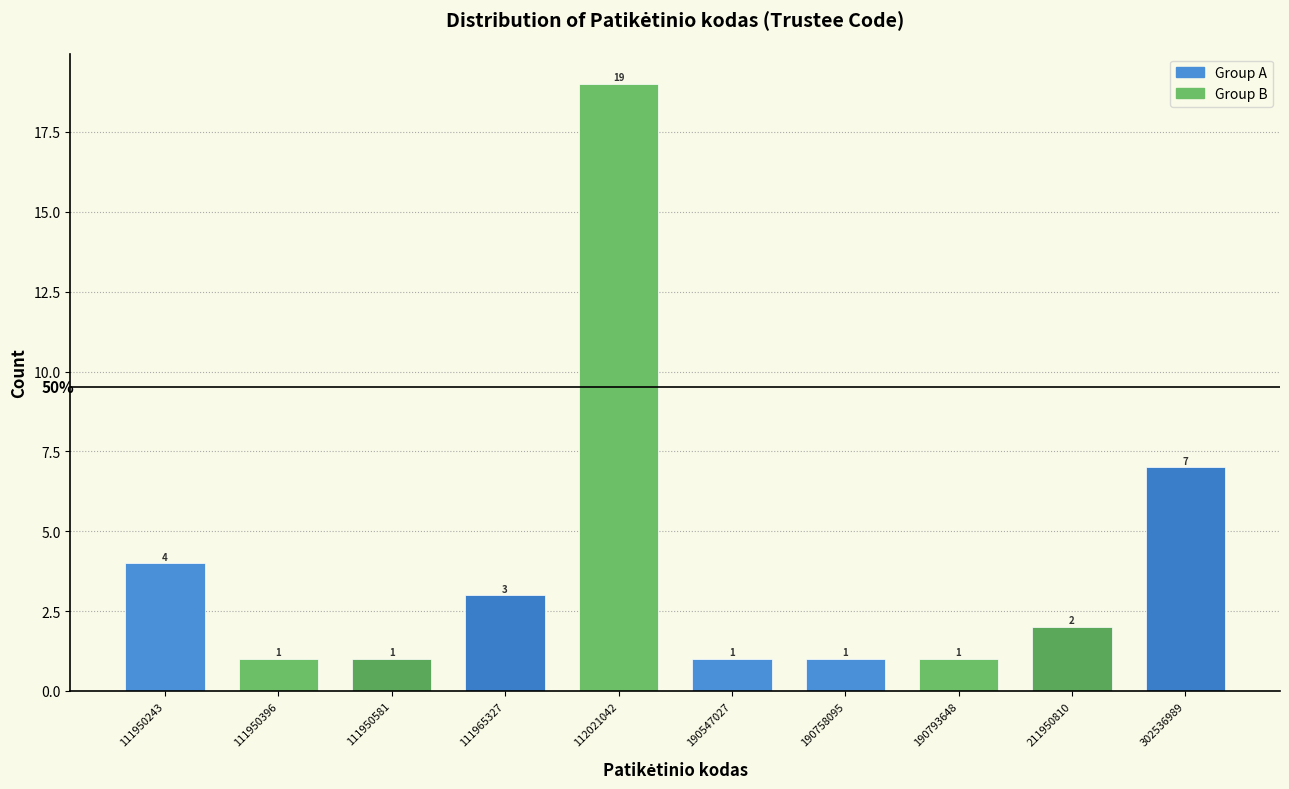

Reading right to left, what are all the values shown in this chart?

7	2	1	1	1	19	3	1	1	4